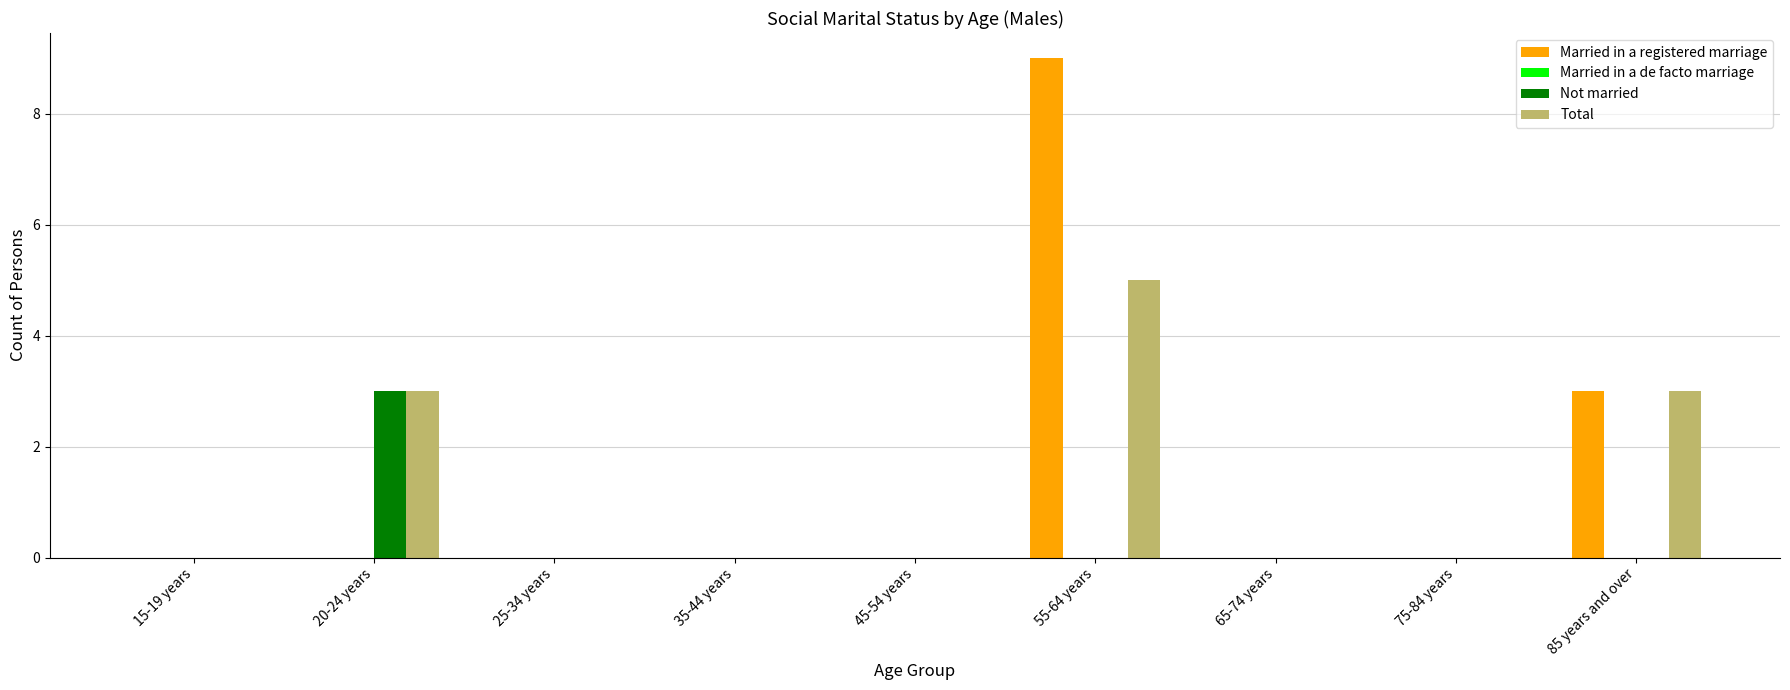

Reading left to right, what are all the values shown in this chart?

Married in a registered marriage: 15-19 years=0	20-24 years=0	25-34 years=0	35-44 years=0	45-54 years=0	55-64 years=9	65-74 years=0	75-84 years=0	85 years and over=3
Not married: 15-19 years=0	20-24 years=3	25-34 years=0	35-44 years=0	45-54 years=0	55-64 years=0	65-74 years=0	75-84 years=0	85 years and over=0
Total: 15-19 years=0	20-24 years=3	25-34 years=0	35-44 years=0	45-54 years=0	55-64 years=5	65-74 years=0	75-84 years=0	85 years and over=3